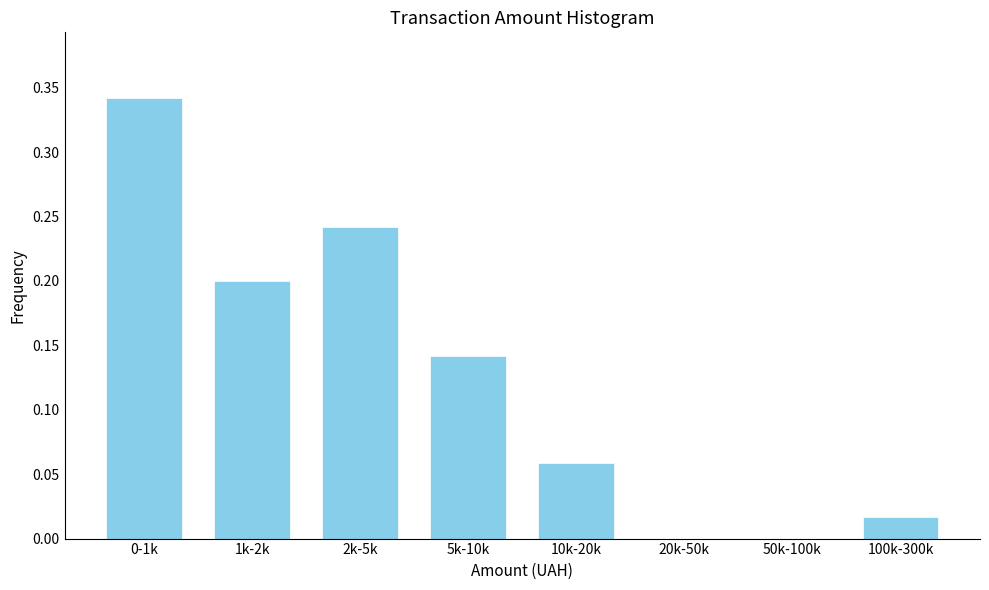

Is it true that the value at 1k-2k is 0.2?

True